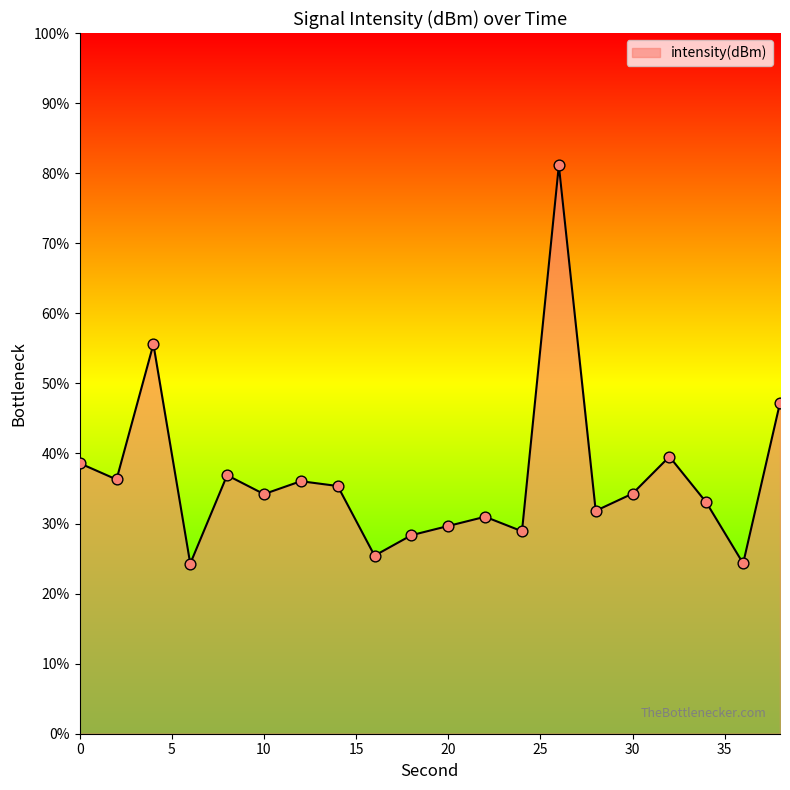

What is the difference between the maximum and minimum values?

56.8